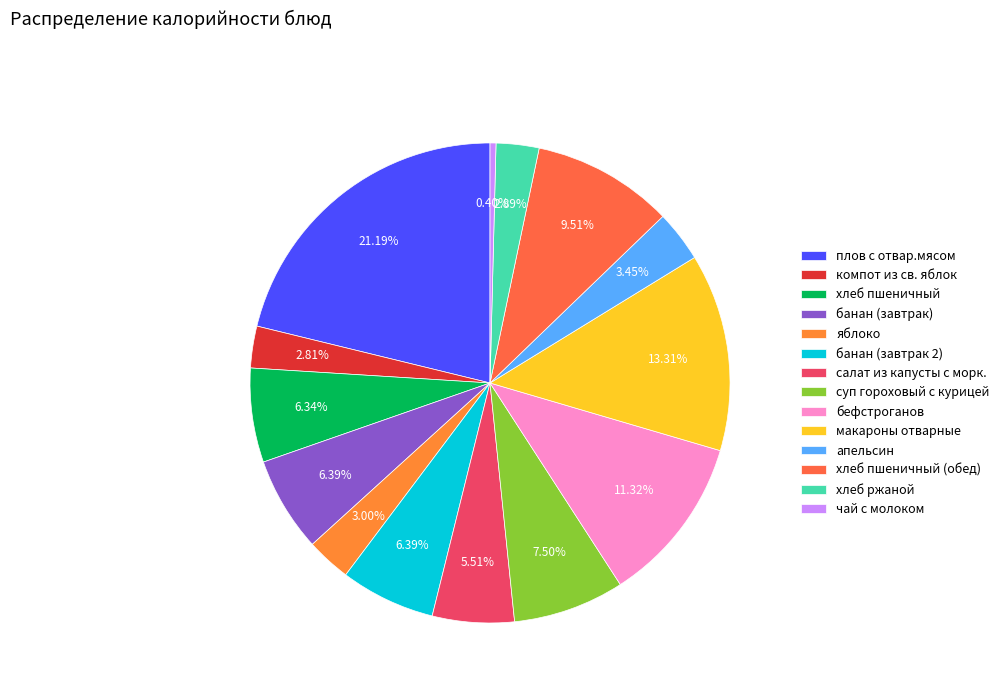

Which category has the biggest portion of the pie?

плов с отвар.мясом